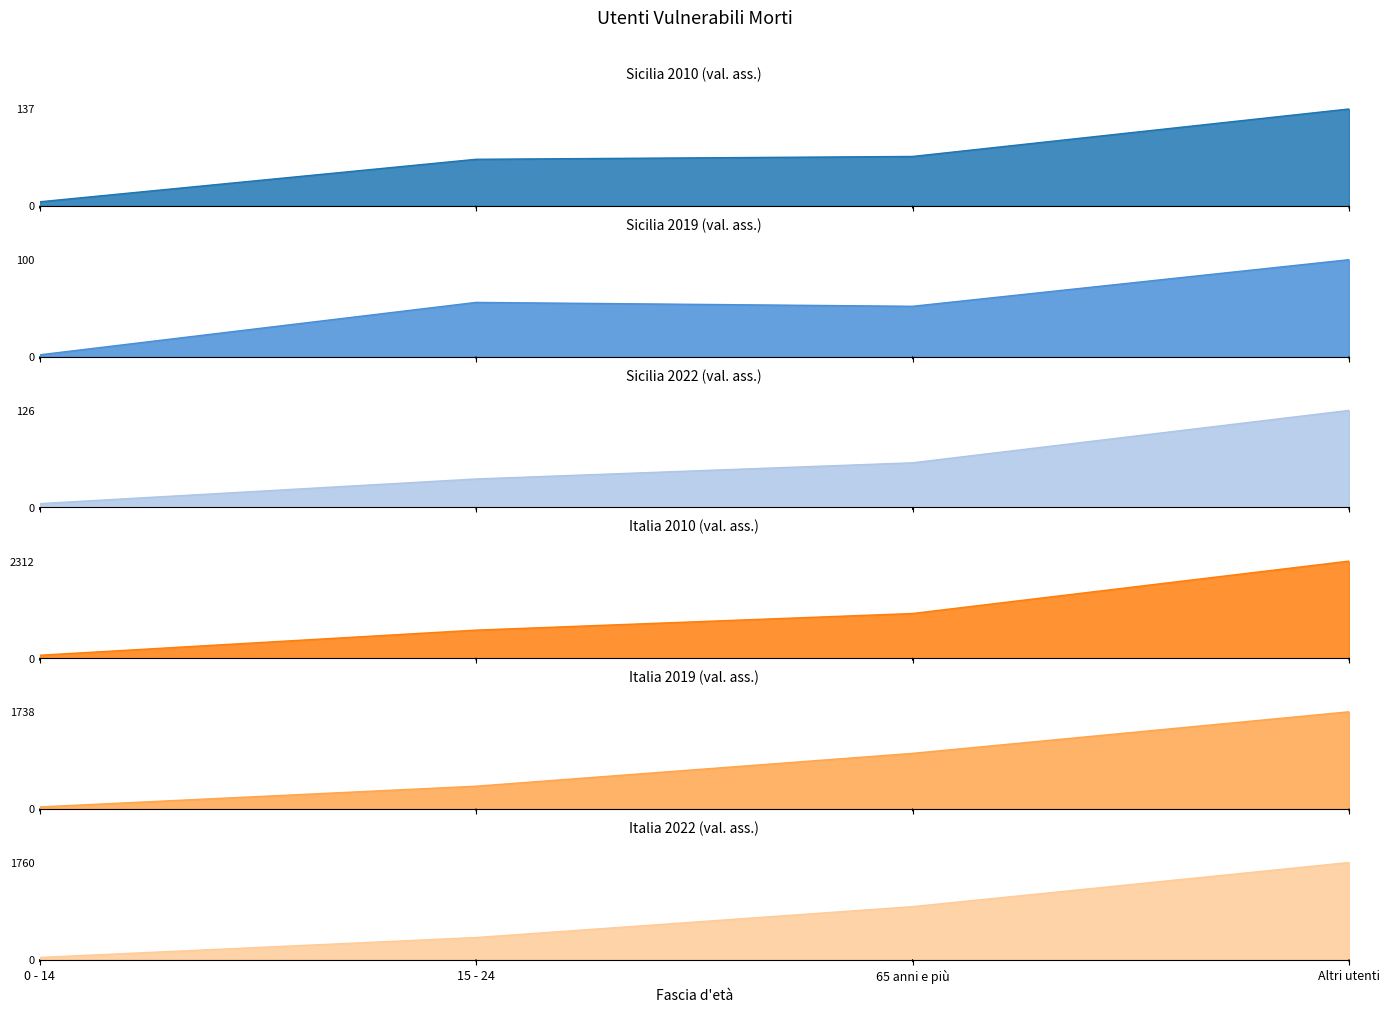

List the labels in order of Italia 2019 (val. ass.) value, smallest first.

0 - 14, 15 - 24, 65 anni e più, Altri utenti